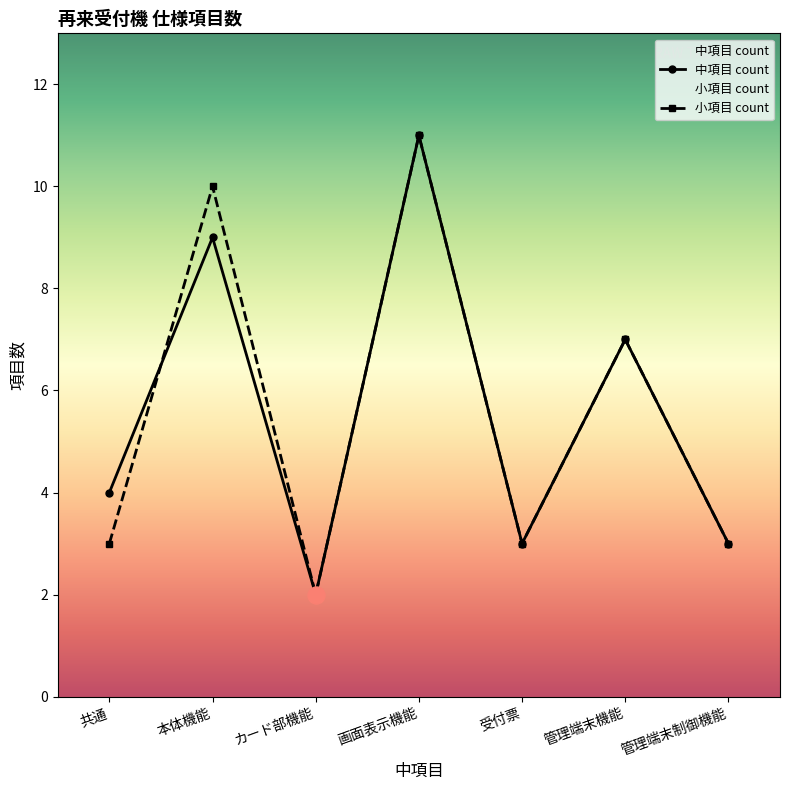

Which series has the largest total across all categories?

中項目 count